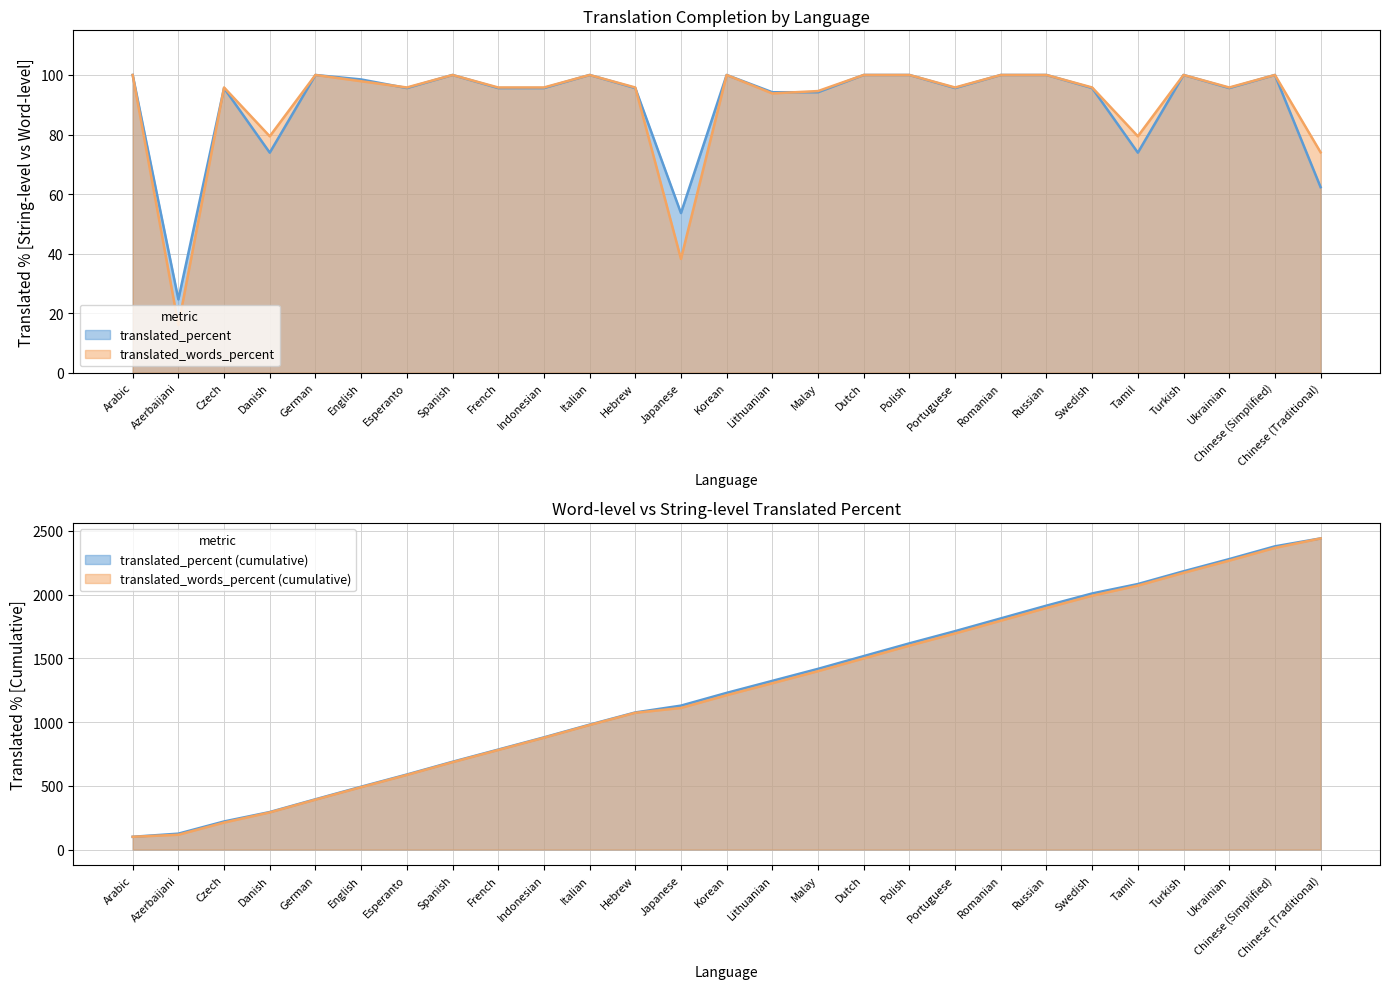

The value of translated_percent at Chinese (Traditional) is 31.5. True or false?

False